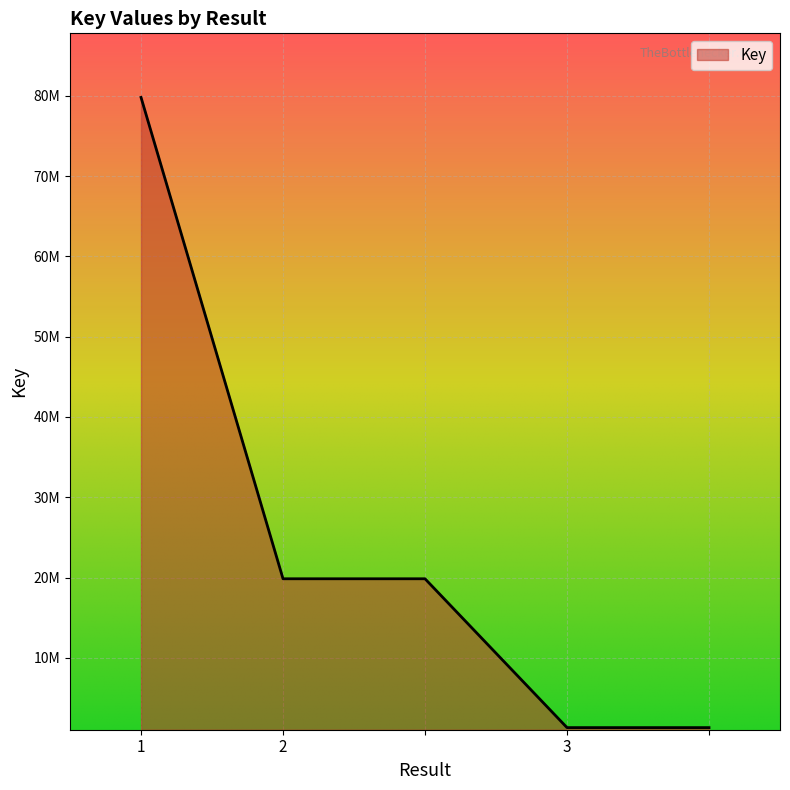

Reading left to right, extract all data points from this chart.

79802138	19851231	19851231	1314116	1314116